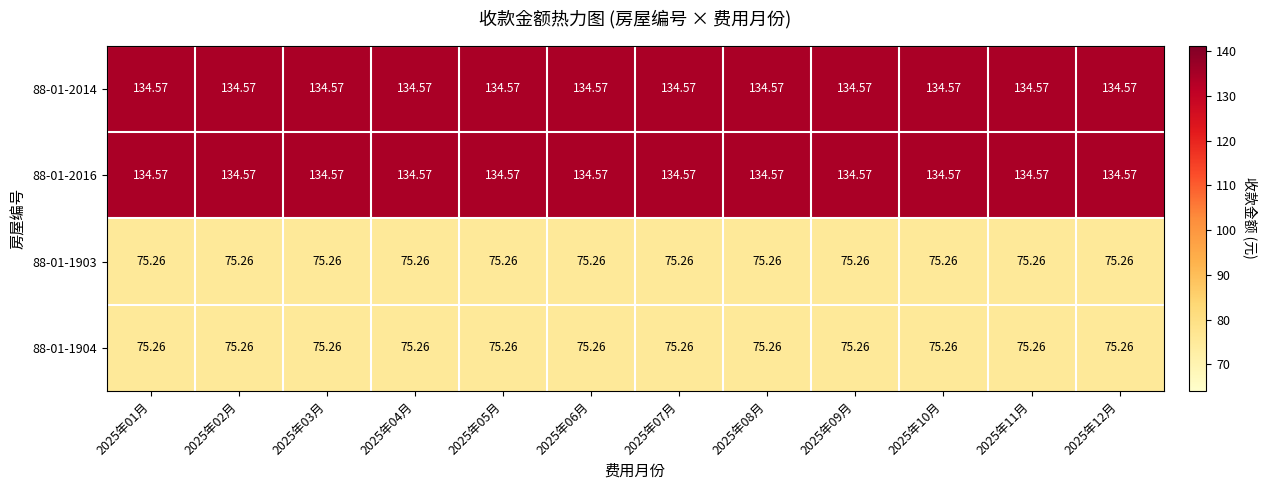

Is the value of 88-01-1903 at 2025年06月 greater than the value of 88-01-2014 at 2025年05月?

No